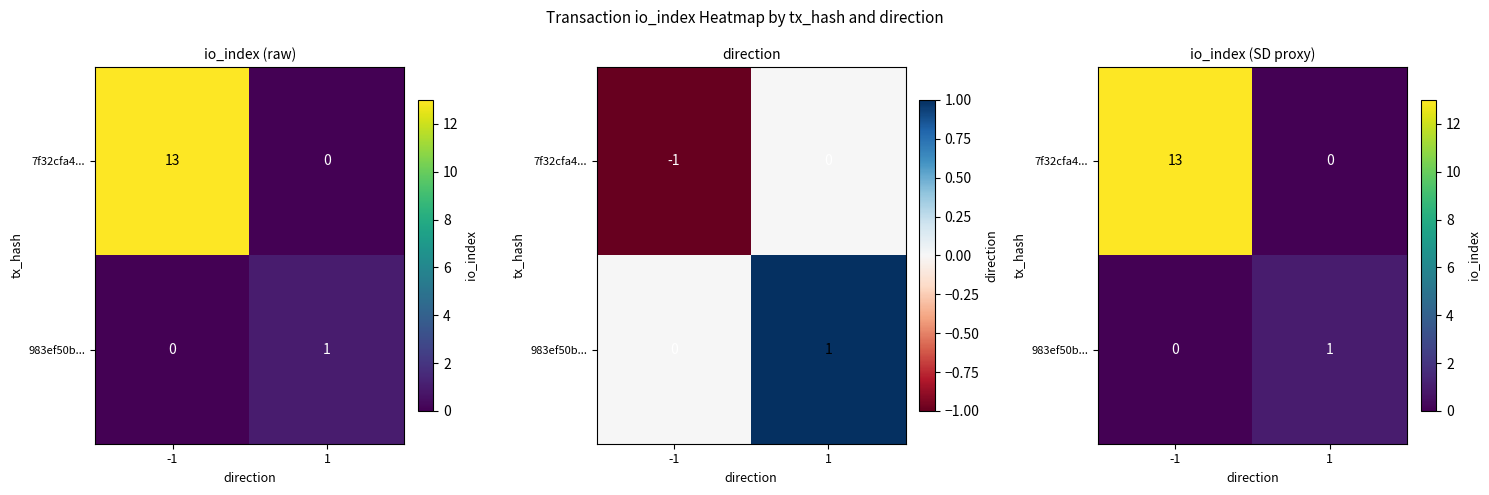

What is the difference between the highest and lowest values at -1?

13